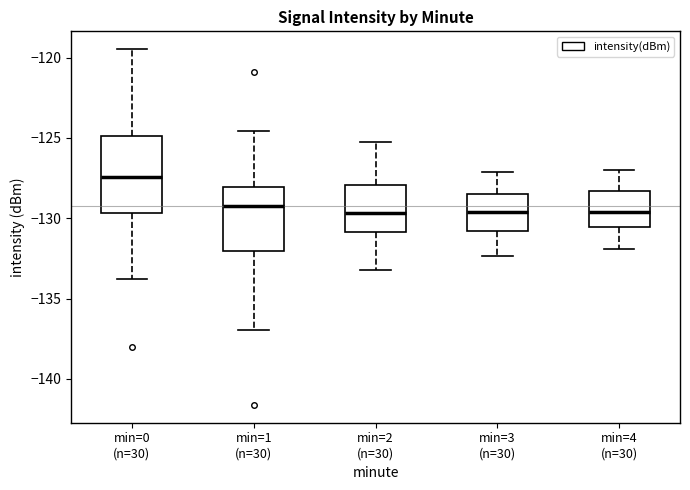

Where does the median line of the box for min=4 (n=30) sit on the y-axis? The values are not printed on the chart, so give them approximately, as read against the axis.

-129.5